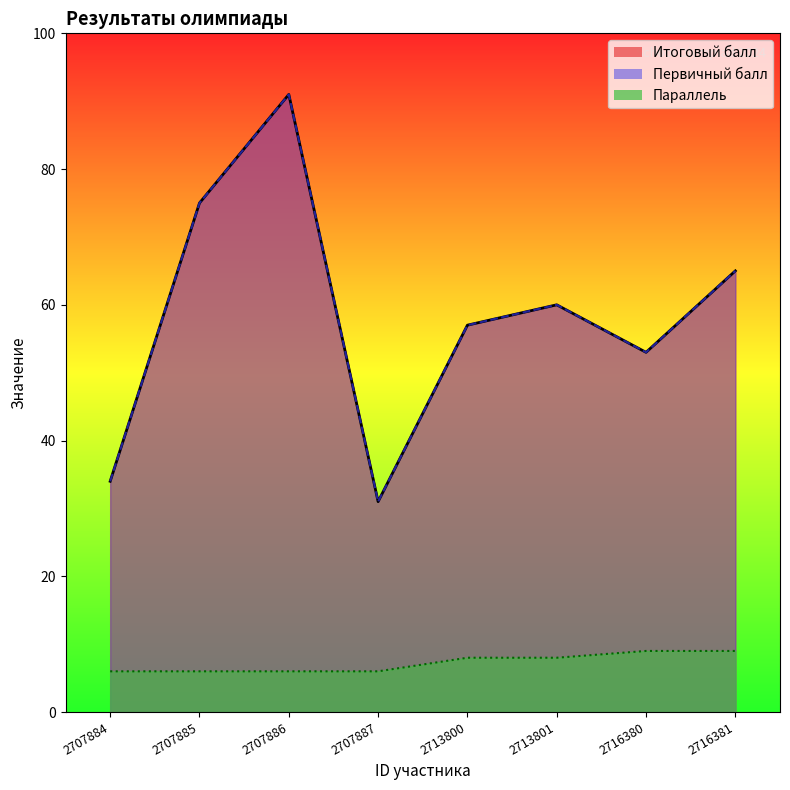

Reading left to right, transcribe all the data shown in this chart.

Итоговый балл: 2707884=34	2707885=75	2707886=91	2707887=31	2713800=57	2713801=60	2716380=53	2716381=65
Первичный балл: 2707884=34	2707885=75	2707886=91	2707887=31	2713800=57	2713801=60	2716380=53	2716381=65
Параллель: 2707884=6	2707885=6	2707886=6	2707887=6	2713800=8	2713801=8	2716380=9	2716381=9